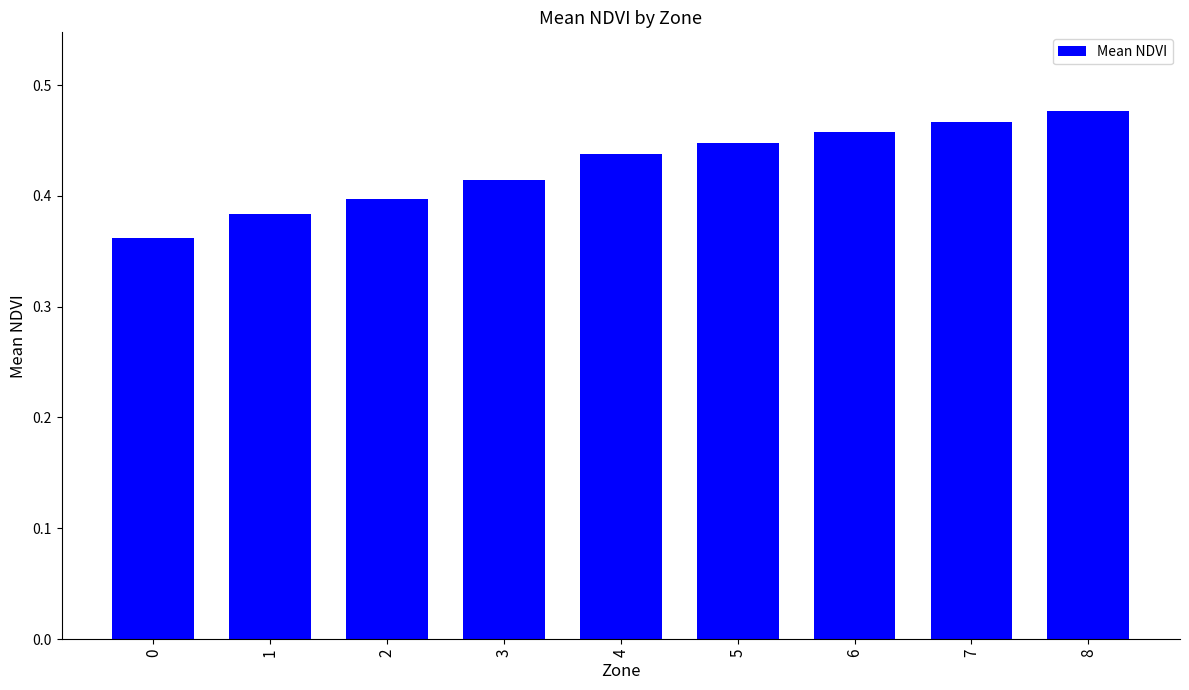

What is the sum of the values at 3 and 2?

0.8